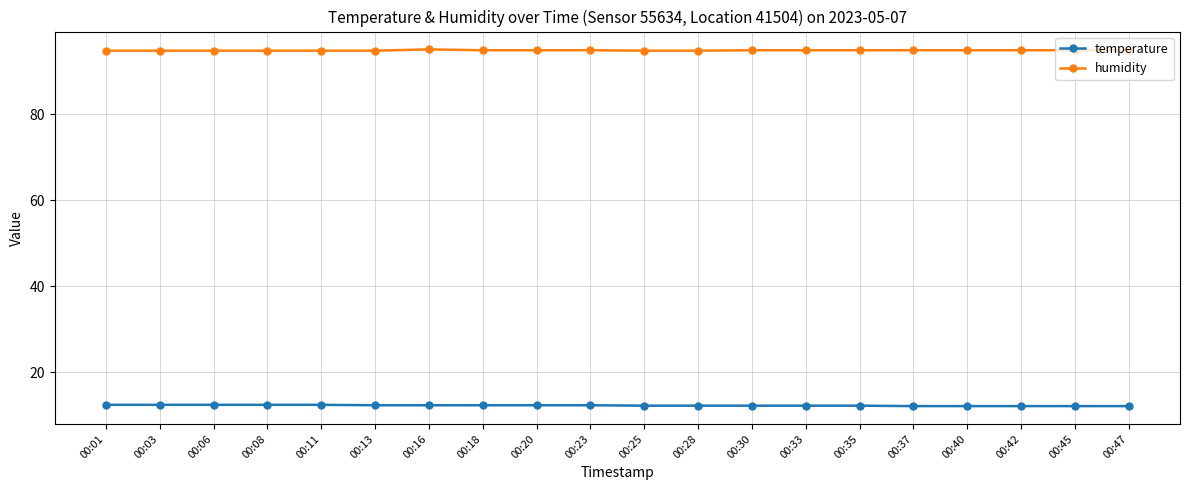

What is the value of the temperature point at the 20th from the left?

12.1